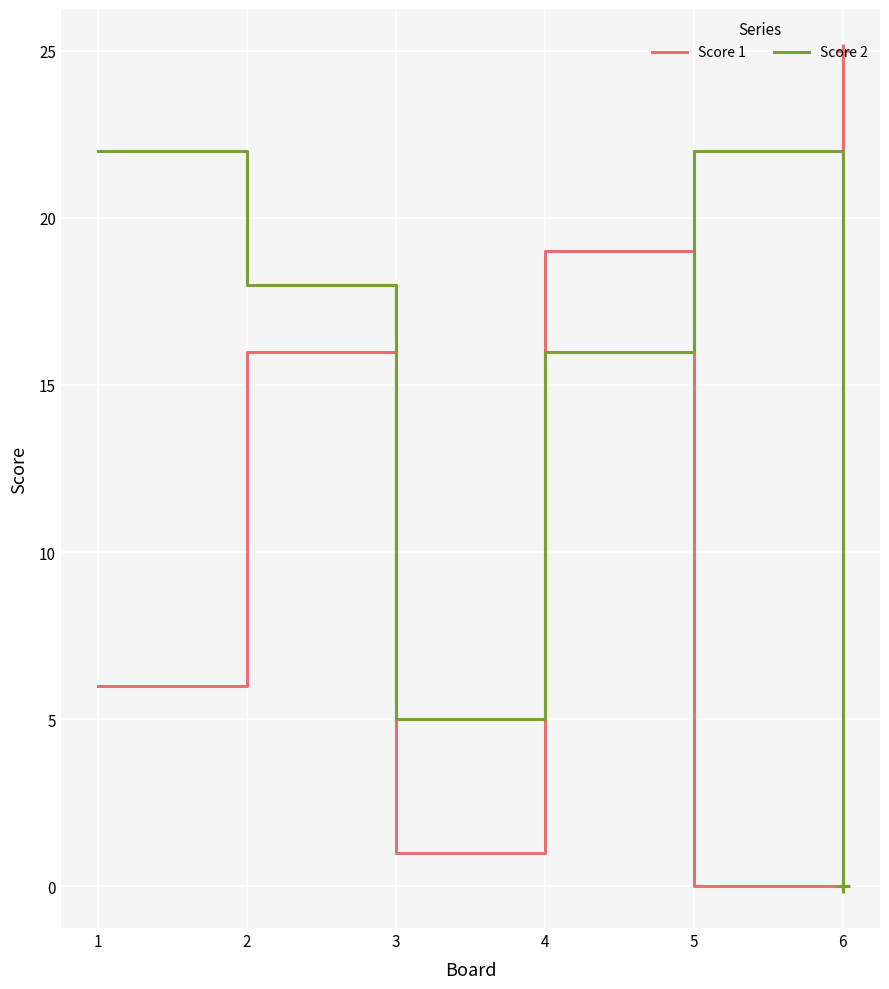

What are all the series names shown in the legend?

Score 1, Score 2